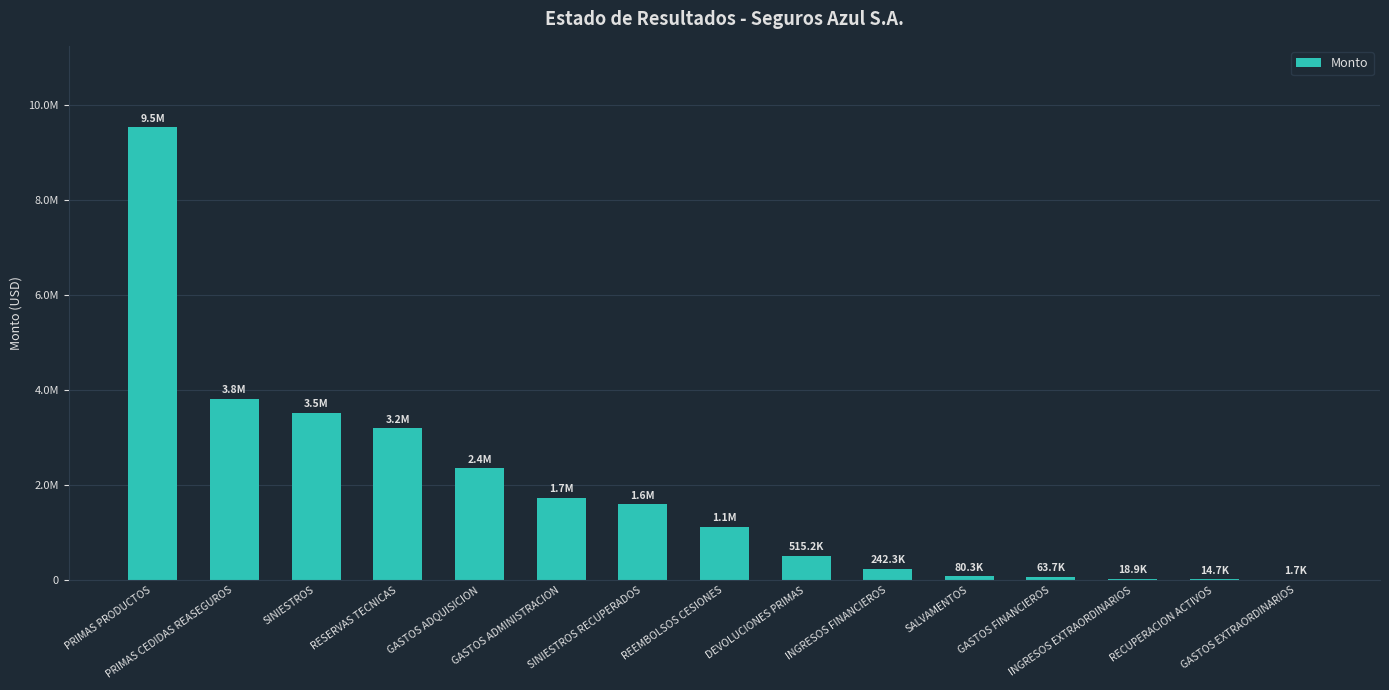

Rank the categories by value from highest to lowest.

PRIMAS PRODUCTOS, PRIMAS CEDIDAS REASEGUROS, SINIESTROS, RESERVAS TECNICAS, GASTOS ADQUISICION, GASTOS ADMINISTRACION, SINIESTROS RECUPERADOS, REEMBOLSOS CESIONES, DEVOLUCIONES PRIMAS, INGRESOS FINANCIEROS, SALVAMENTOS, GASTOS FINANCIEROS, INGRESOS EXTRAORDINARIOS, RECUPERACION ACTIVOS, GASTOS EXTRAORDINARIOS